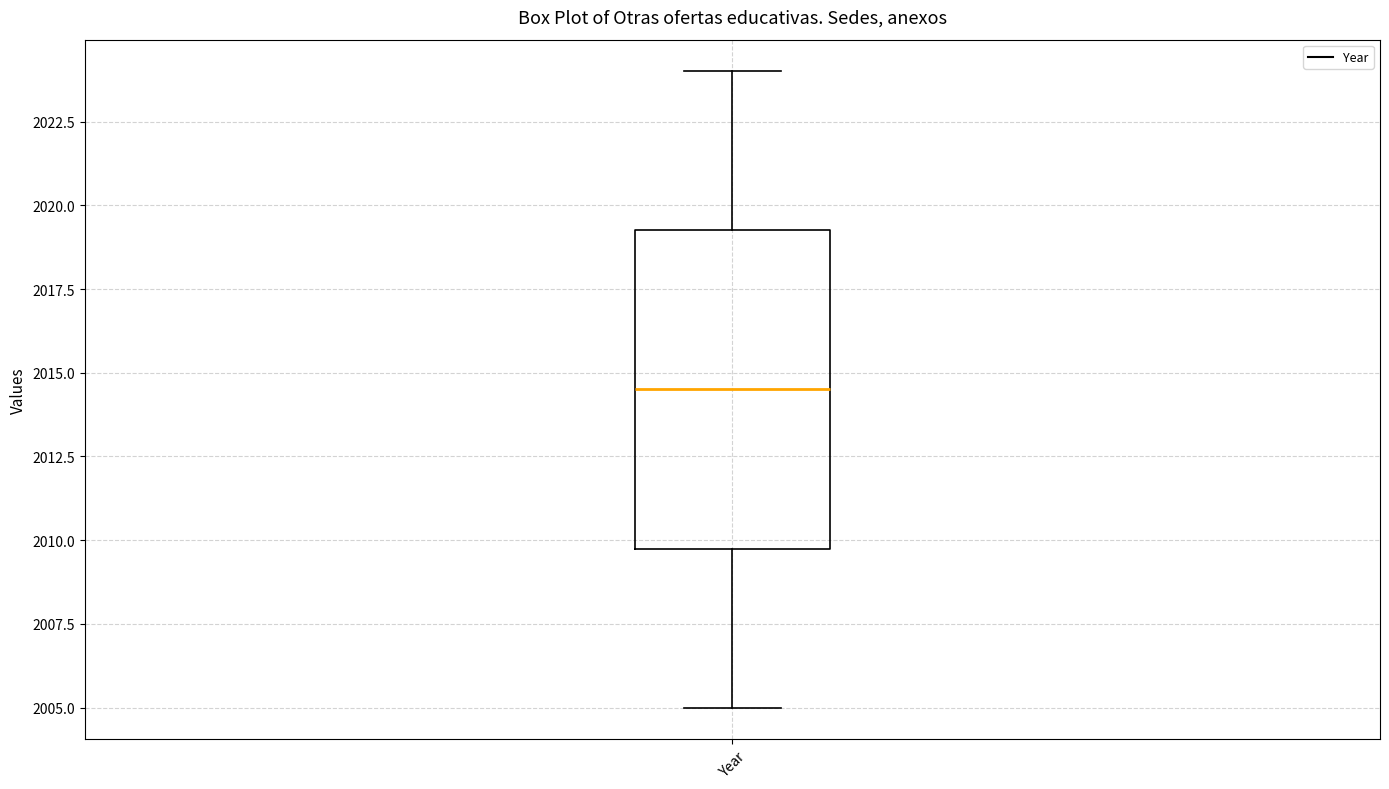

Where is the upper edge of the box for Year on the y-axis? The values are not printed on the chart, so give them approximately, as read against the axis.

2019.5